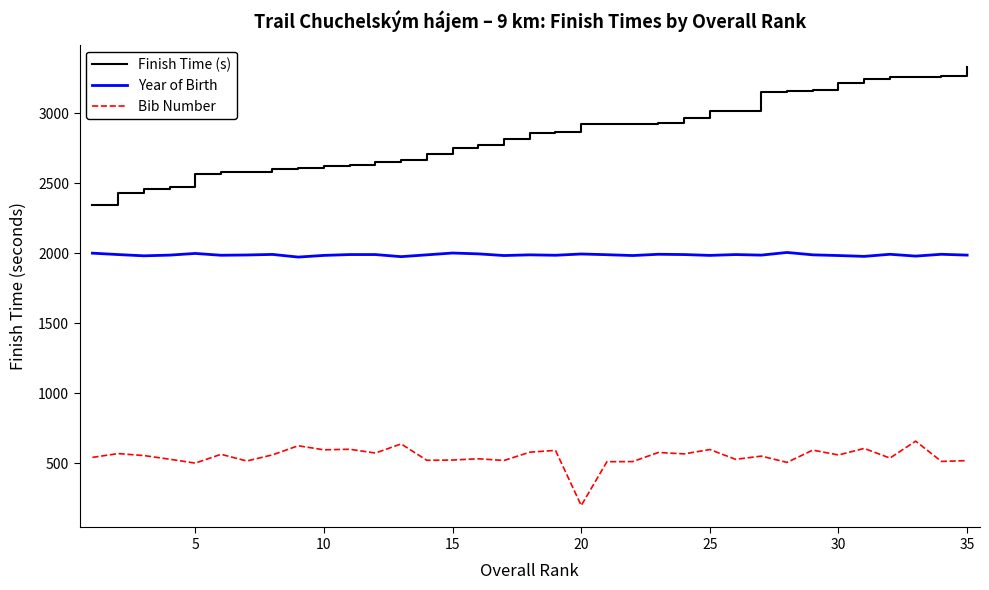

What is the smallest value displayed?

197